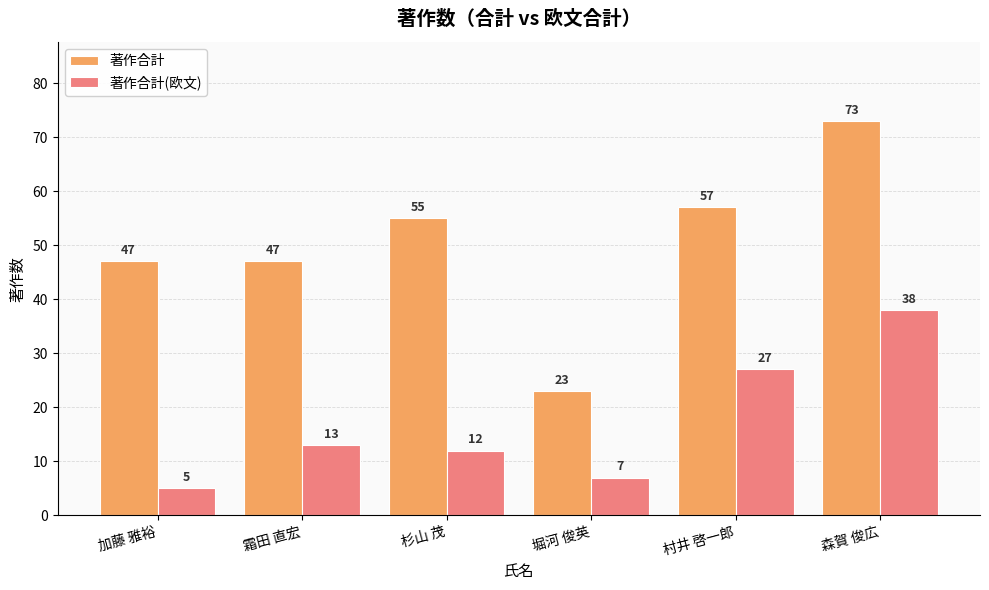

What is the value of the 著作合計(欧文) bar at the 1st from the left?

5